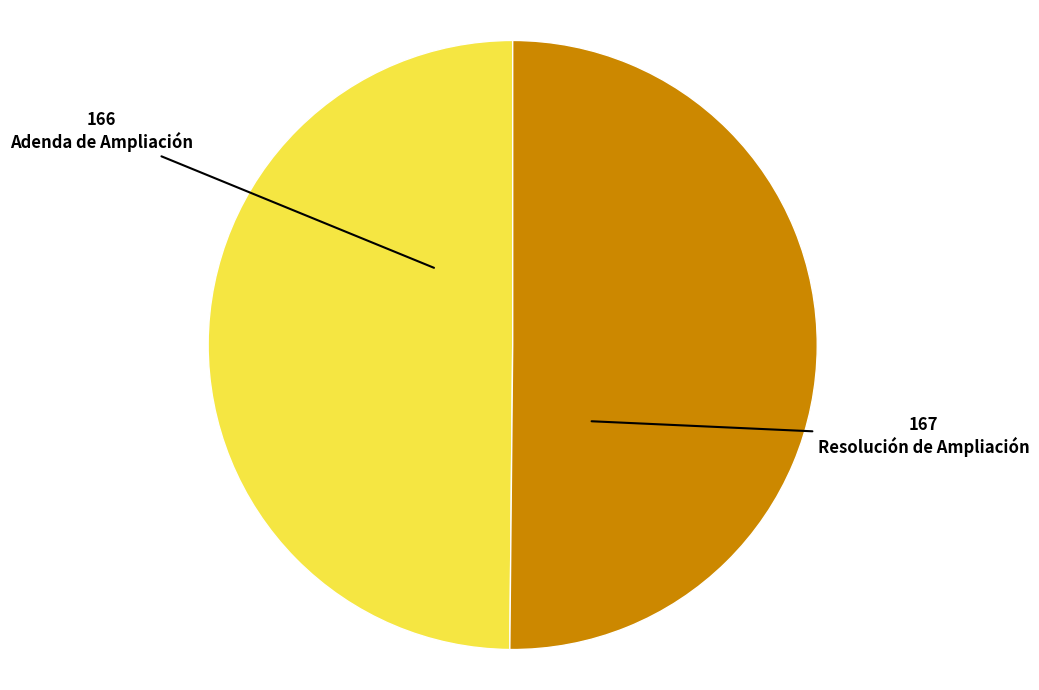

What is the smallest slice in the pie chart?

Adenda de Ampliación